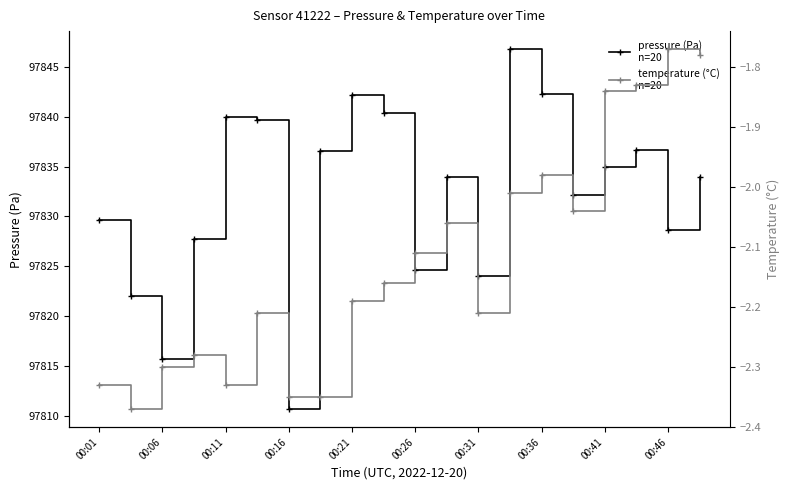

True or false: temperature (°C)
n=20 and pressure (Pa)
n=20 cross at least once.

False